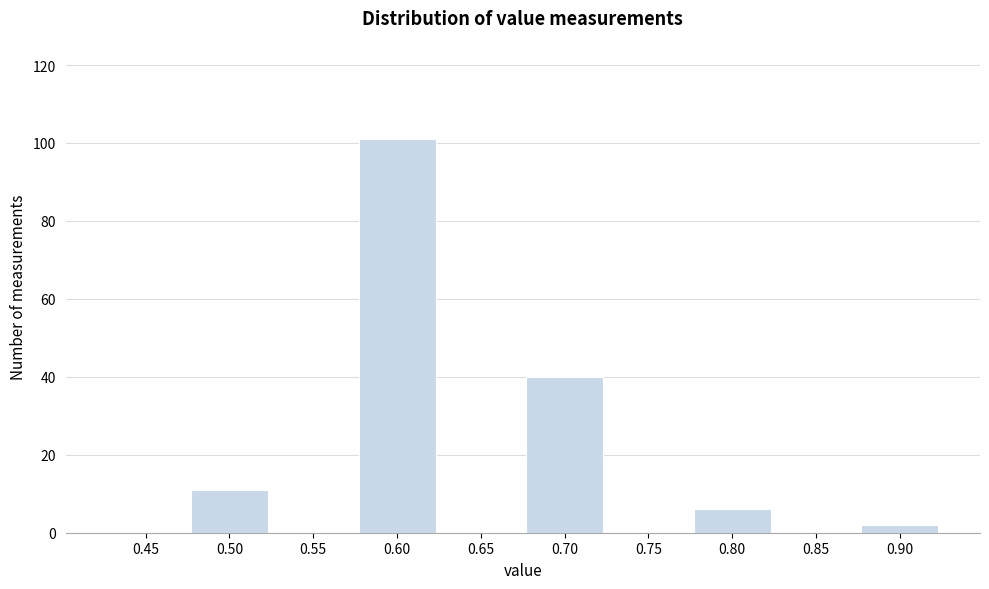

Reading left to right, transcribe all the data shown in this chart.

0.45=0	0.50=11	0.55=0	0.60=101	0.65=0	0.70=40	0.75=0	0.80=6	0.85=0	0.90=2